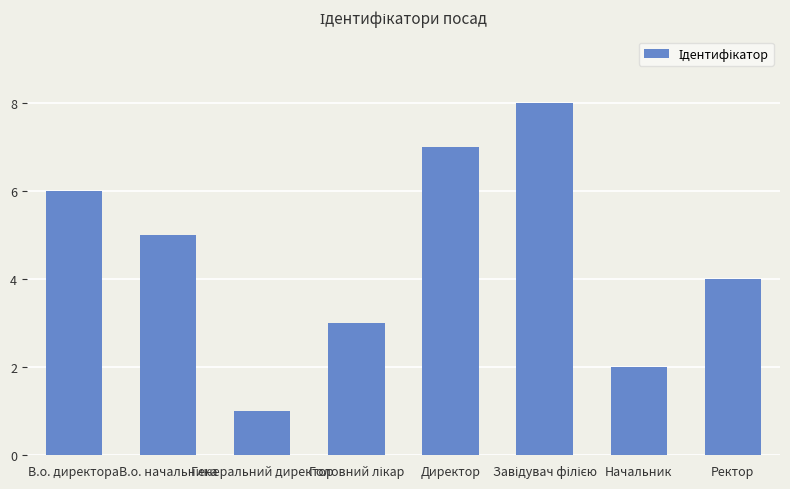

How many bars are there in total?

8